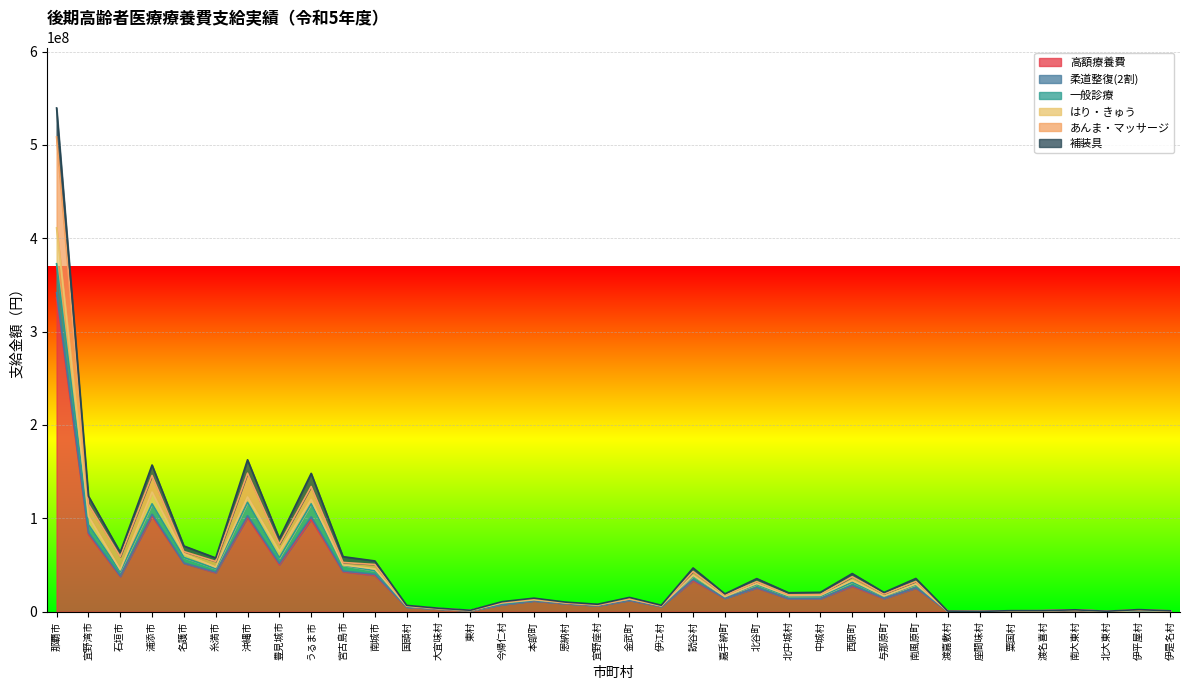

What is the minimum value shown in the chart?

318581